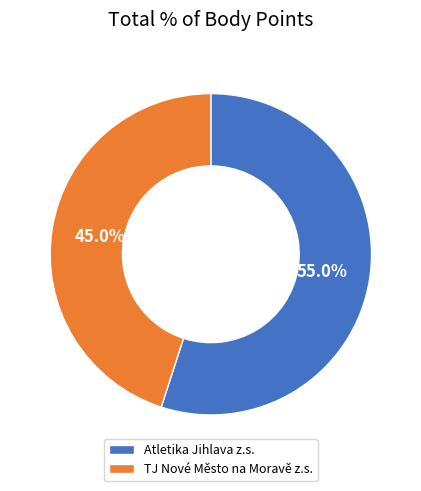

Which category has the biggest portion of the pie?

Atletika Jihlava z.s.